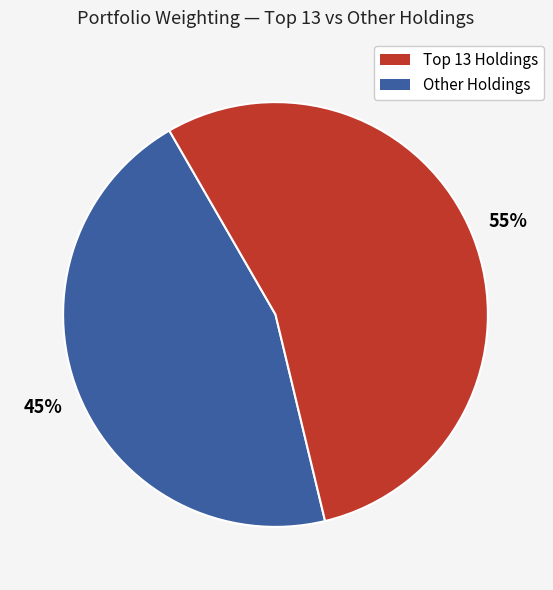

To the nearest percent, what is the average slice percentage?

50%